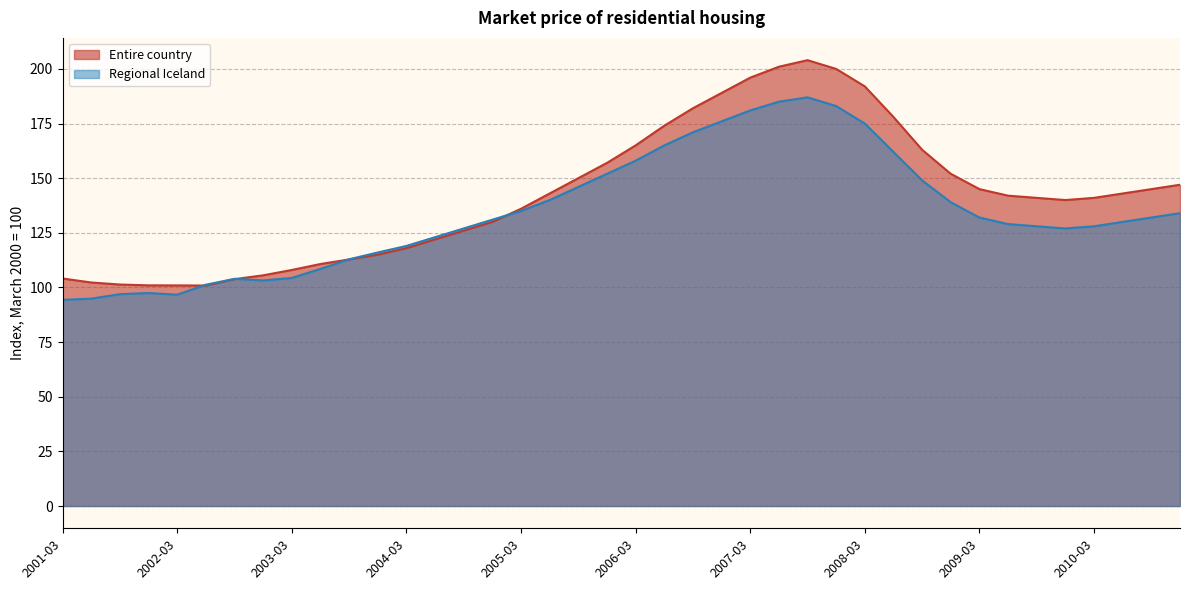

What is the sum of all Entire country values?

5688.4